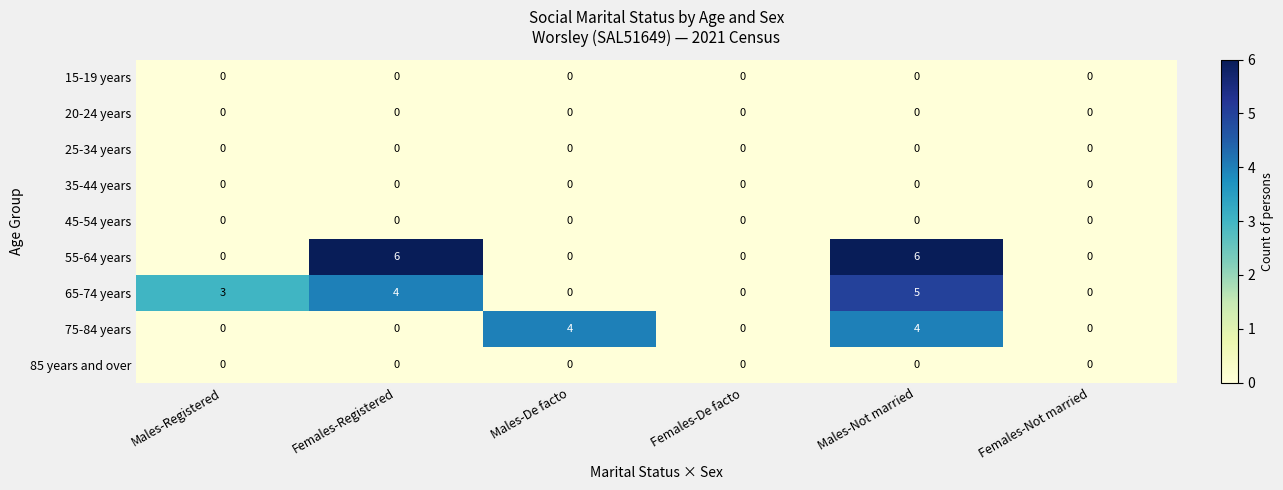

Between Males-Registered and Females-Registered, which series saw the biggest shift?

55-64 years